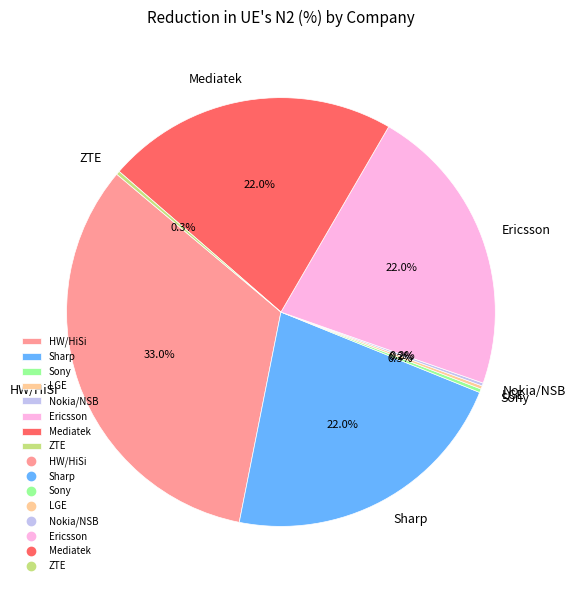

Combined, what portion of the pie is Sharp and Ericsson?

44.0%